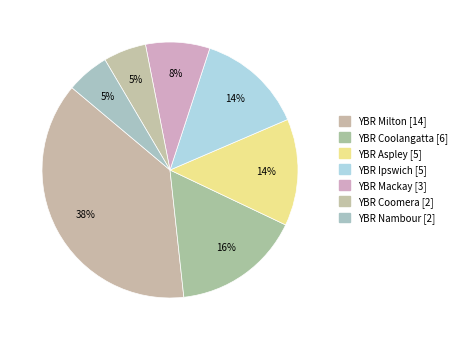

Combined, do YBR Aspley and YBR Nambour account for over 50%?

No